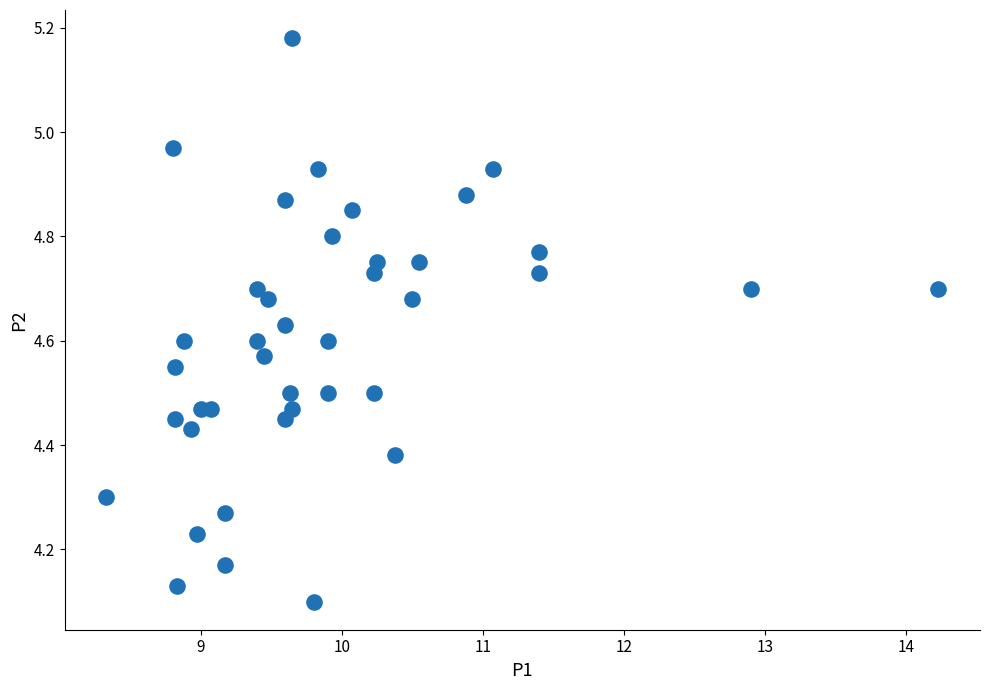

What is the range of Y values (max minus min)?

1.1